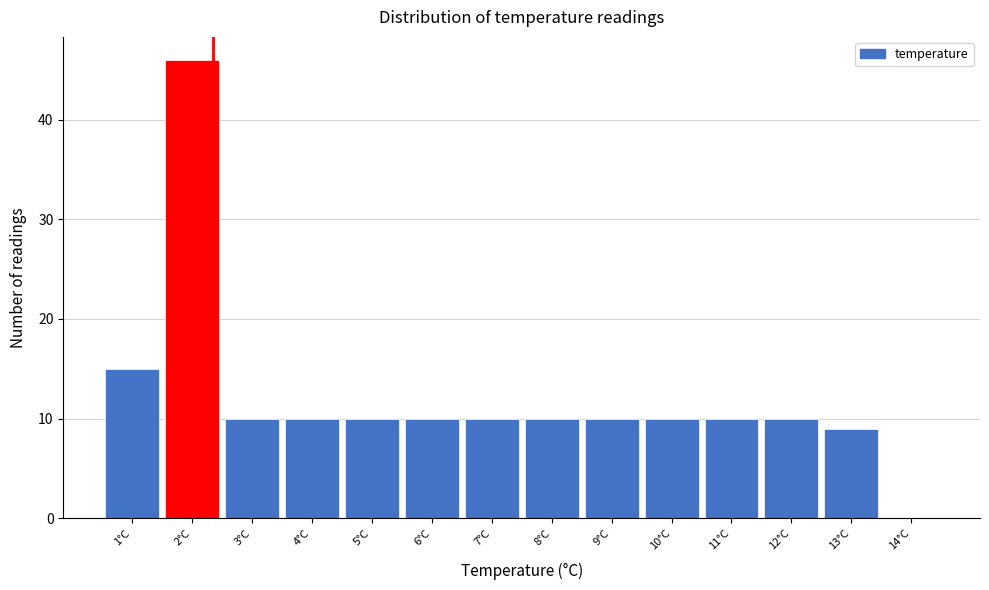

Reading left to right, what are all the values shown in this chart?

1°C=15	2°C=46	3°C=10	4°C=10	5°C=10	6°C=10	7°C=10	8°C=10	9°C=10	10°C=10	11°C=10	12°C=10	13°C=9	14°C=0